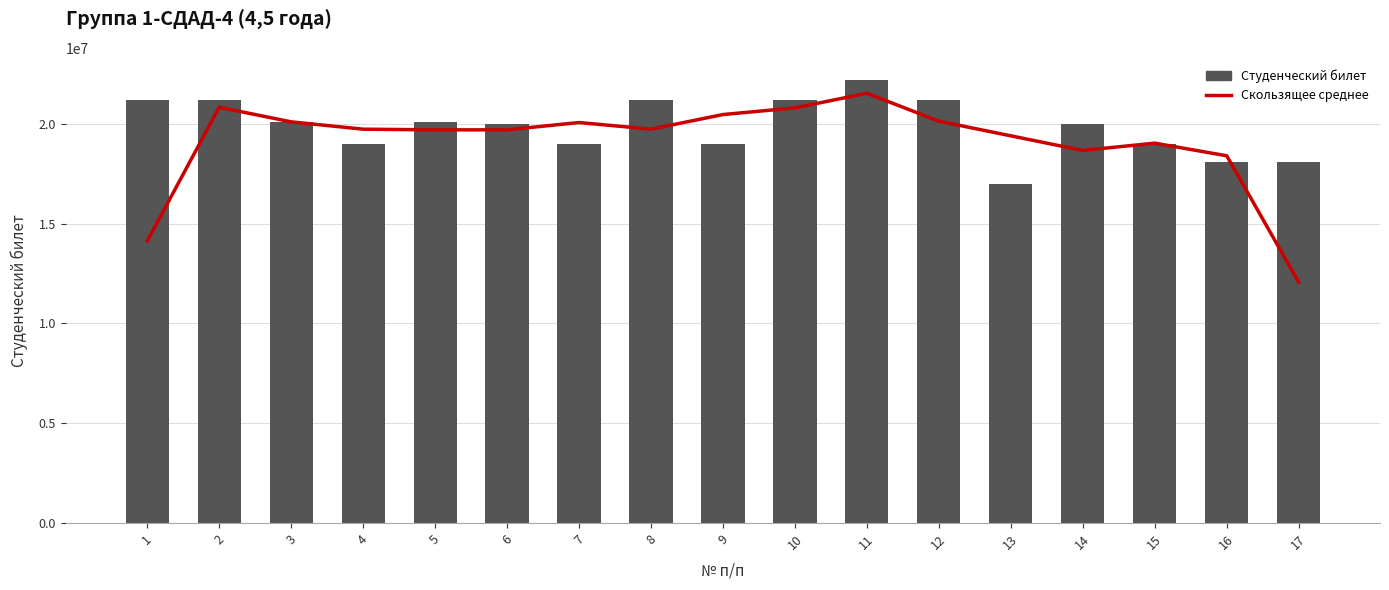

What is the minimum value shown in the chart?

12067142.3